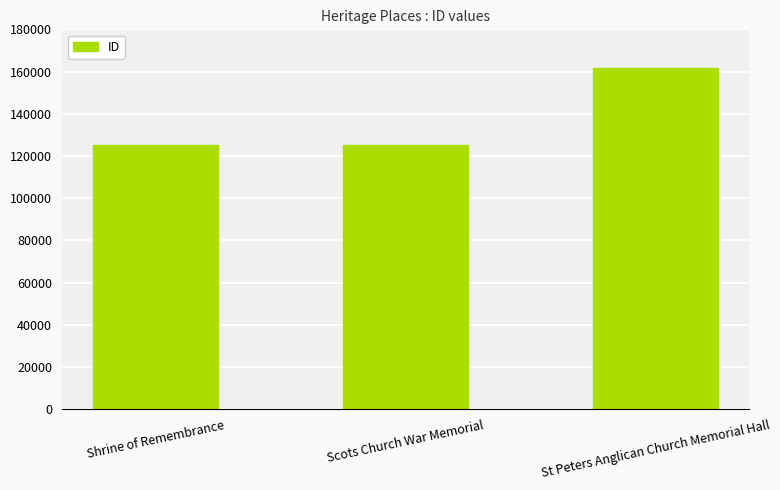

What is the ratio of the value at St Peters Anglican Church Memorial Hall to the value at Shrine of Remembrance?

1.3